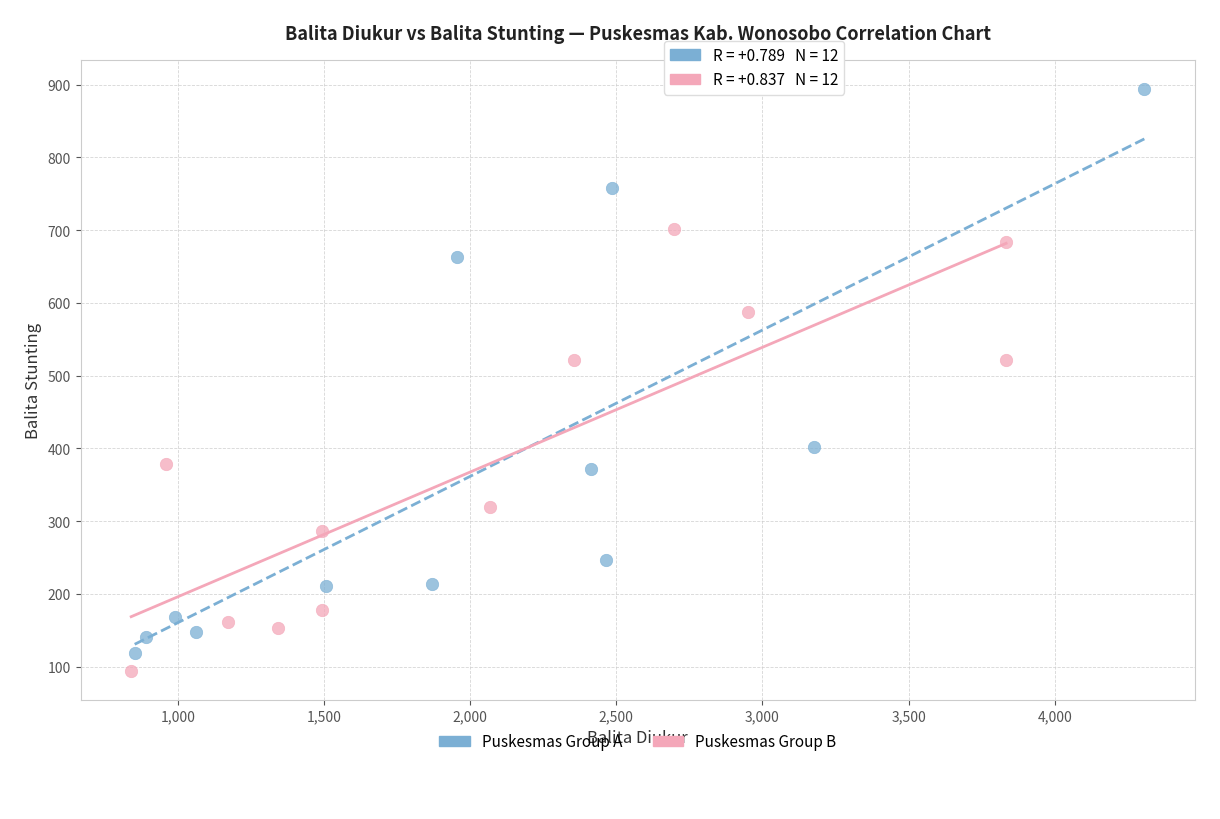

What are all the series names shown in the legend?

Puskesmas Group A, Puskesmas Group B